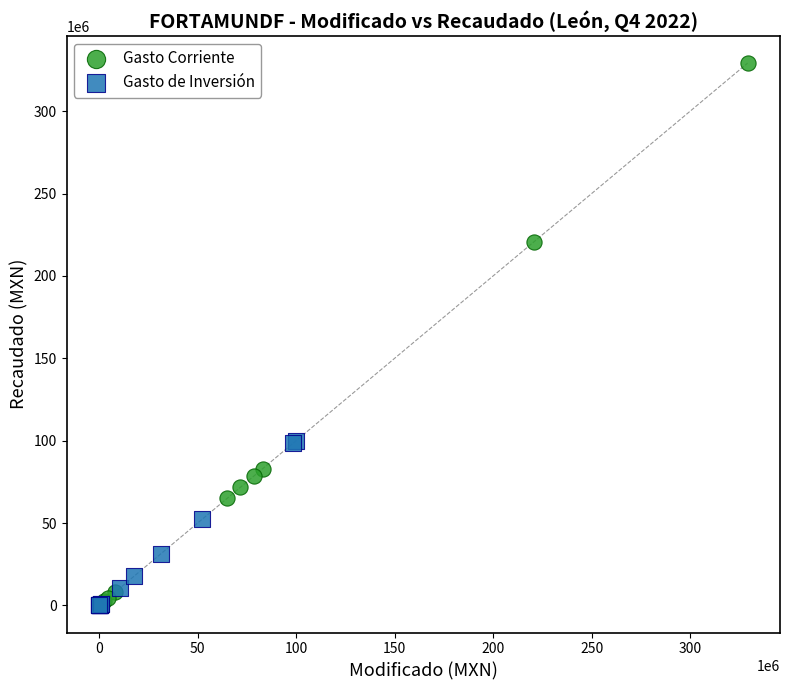

Which series has the widest spread of Y values?

Gasto Corriente